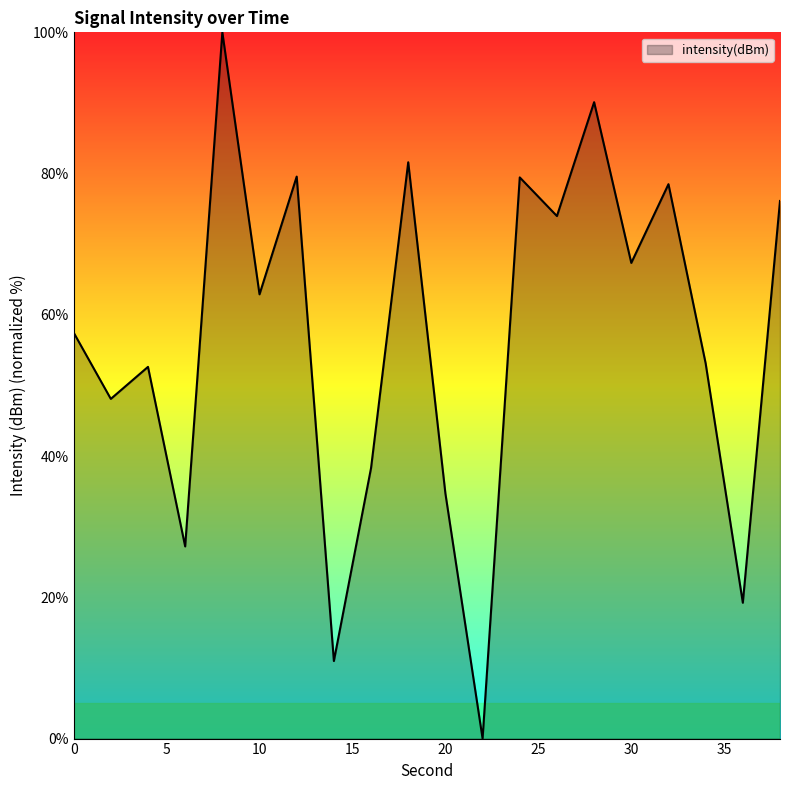

What is the maximum value shown in the chart?

100.0